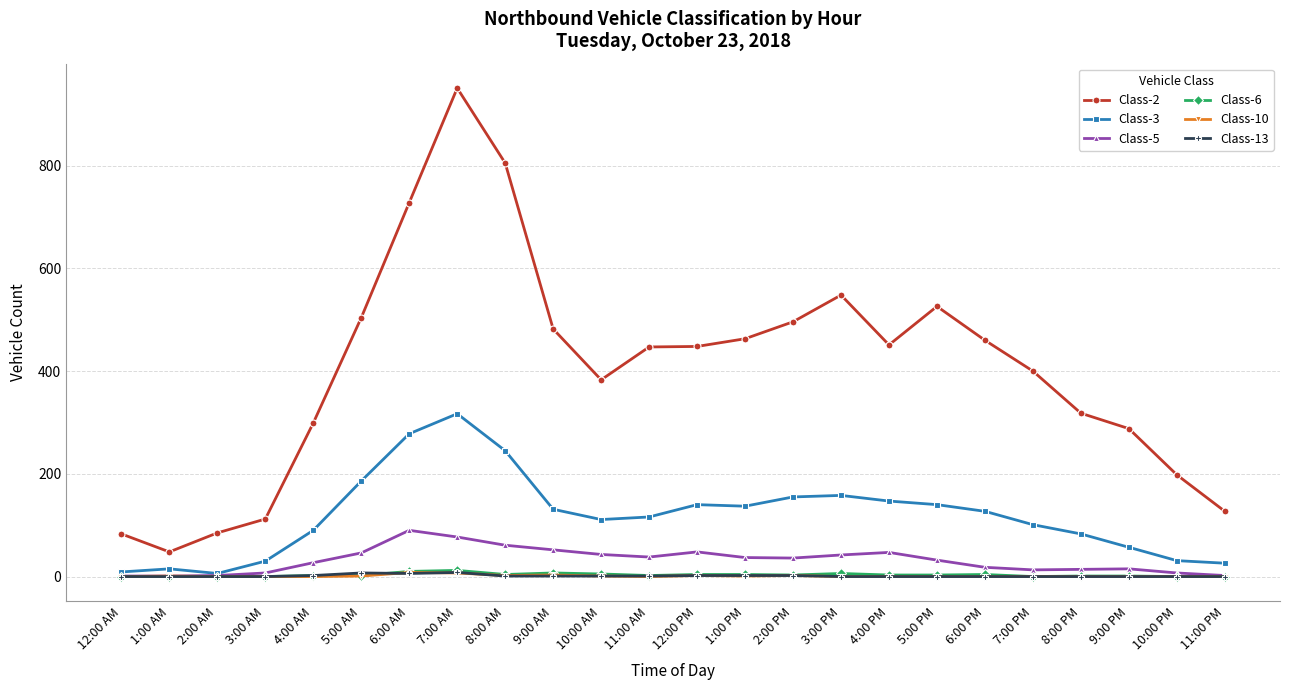

What is the label of the 12th point from the left?

11:00 AM